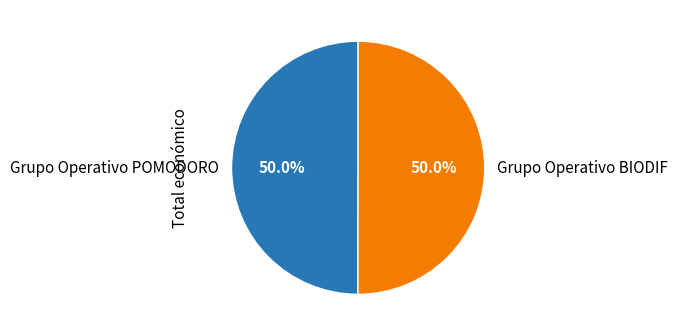

Combined, what portion of the pie is Grupo Operativo POMODORO and Grupo Operativo BIODIF?

100.0%